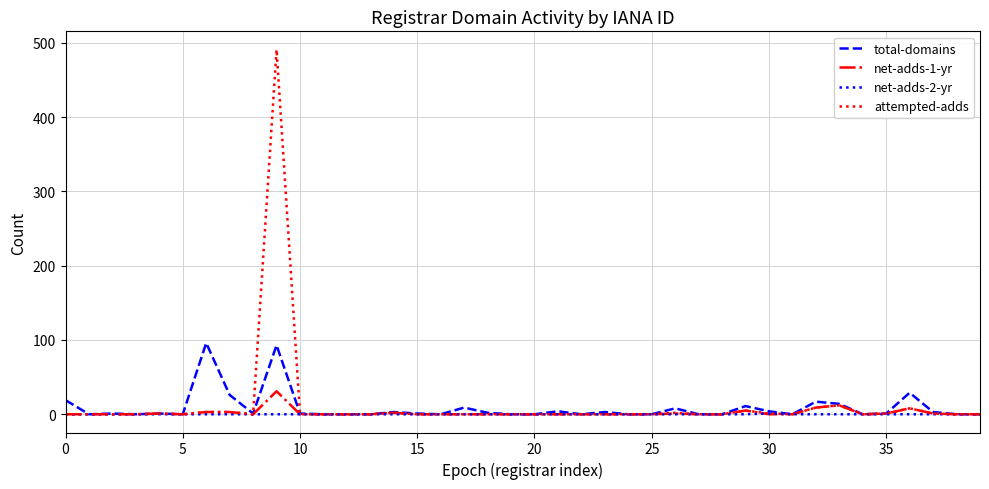

Which series has the largest range (max minus min)?

attempted-adds